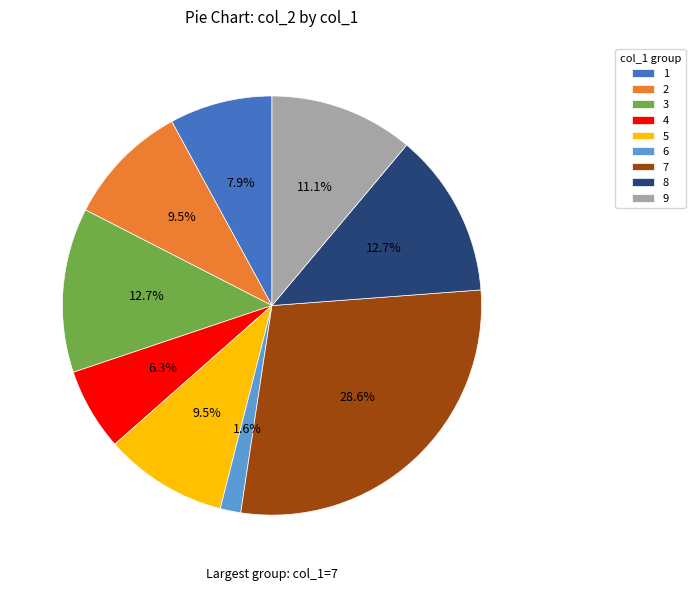

How many slices are in this pie chart?

9